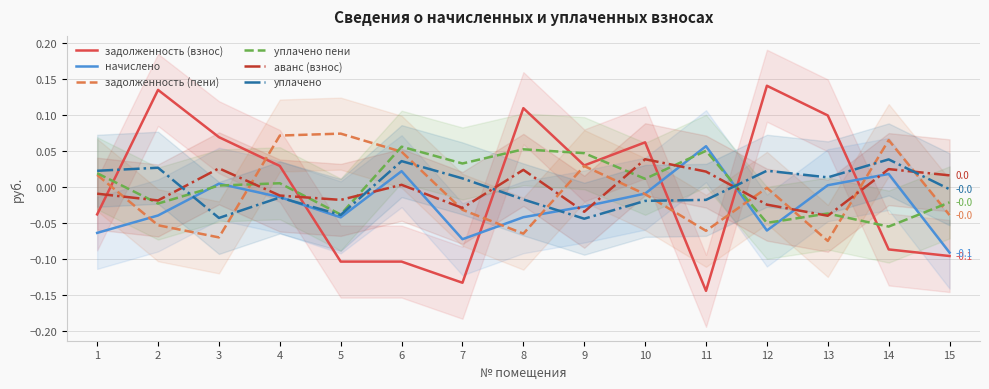

How many values in the аванс (взнос) series are below 0?

8